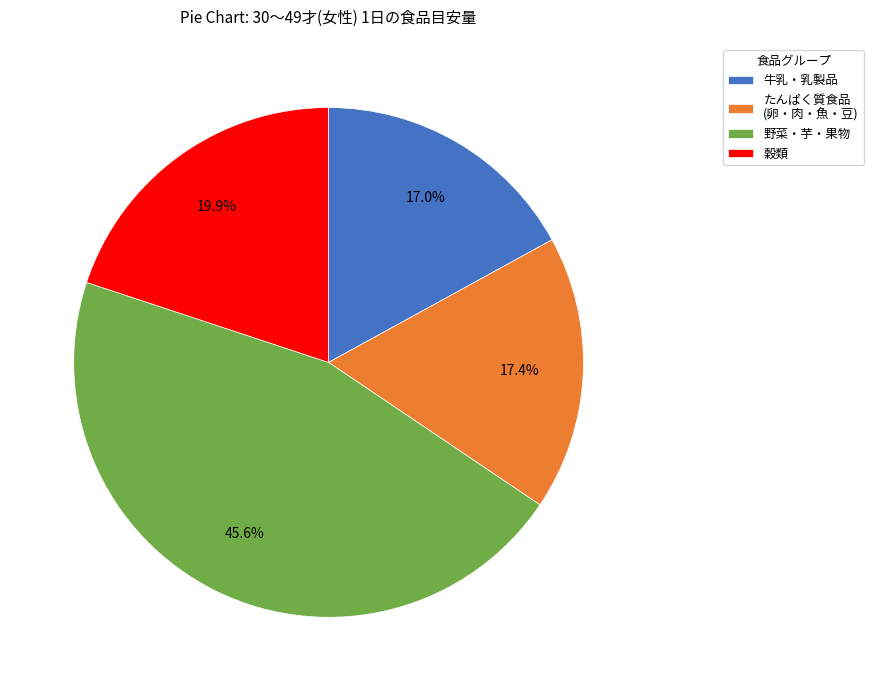

Do 穀類 and 野菜・芋・果物 together represent more than half of the pie?

Yes